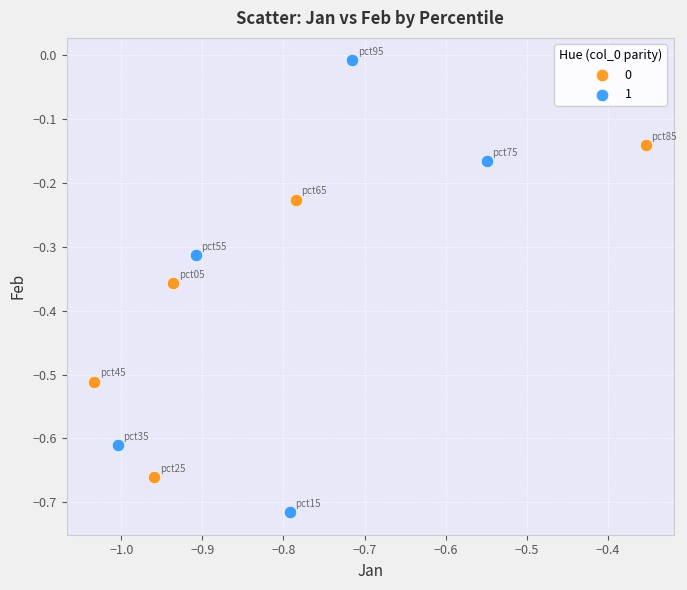

Which series contains the lowest Y value?

1